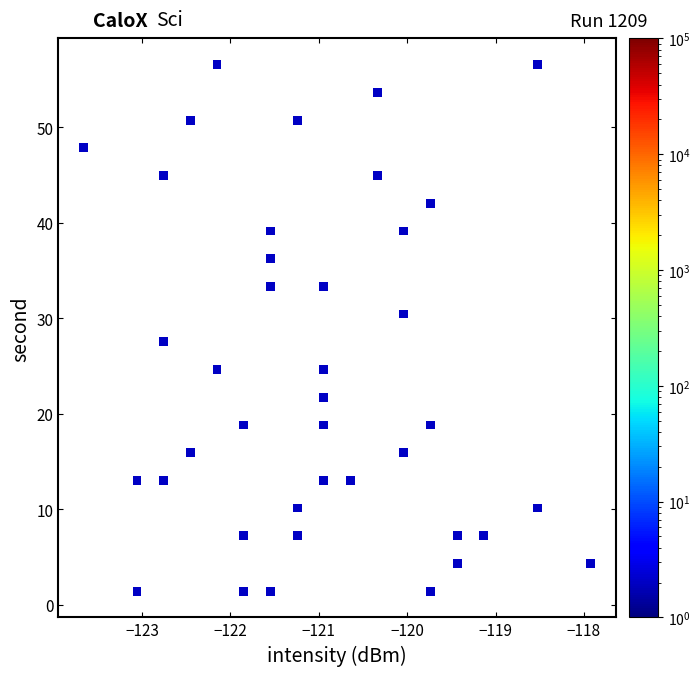

What is the range of Y values (max minus min)?

55.1